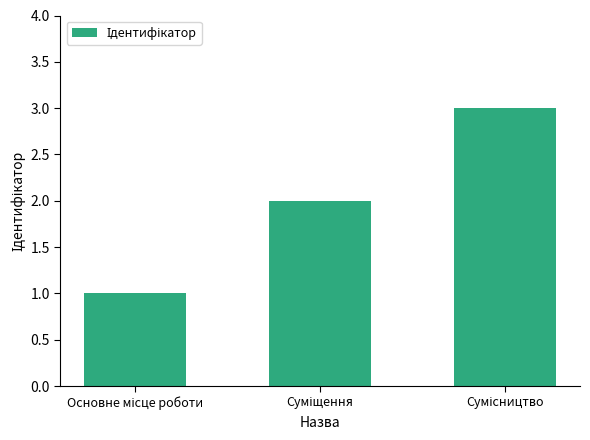

What is the maximum value shown in the chart?

3